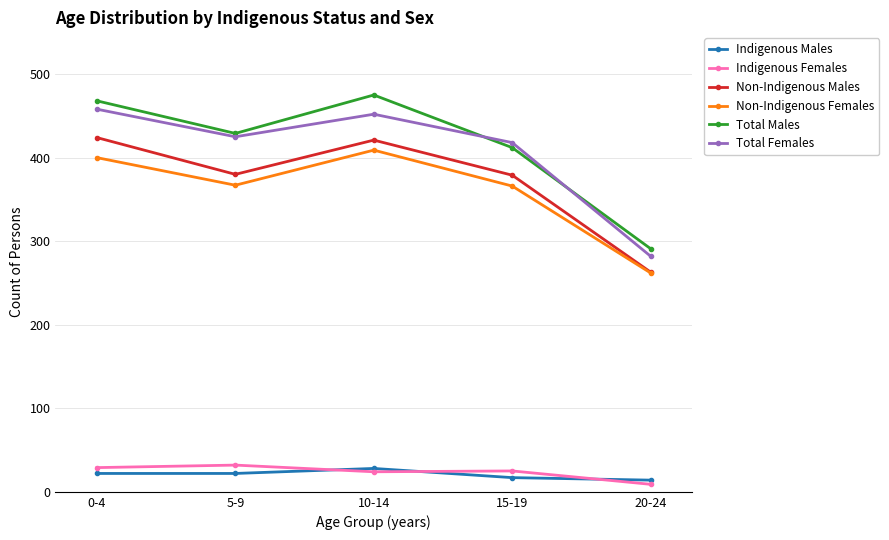

What is the total value across all series at 0-4?

1801